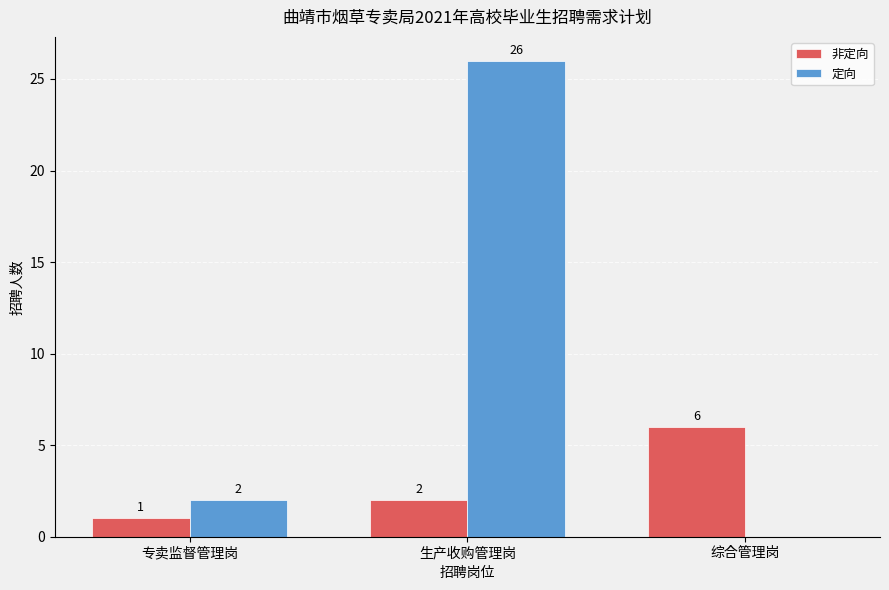

The 定向 series shows 4 at 专卖监督管理岗. True or false?

False